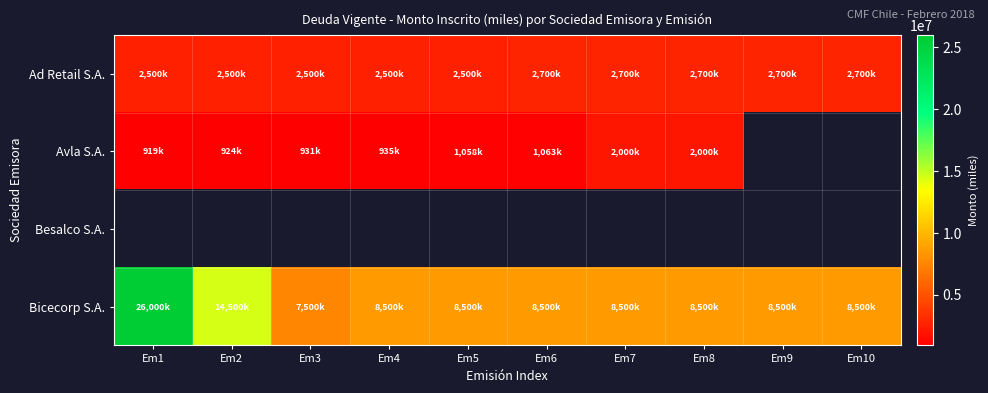

What is the spread (max minus min) of values at Em1?

25080800.0